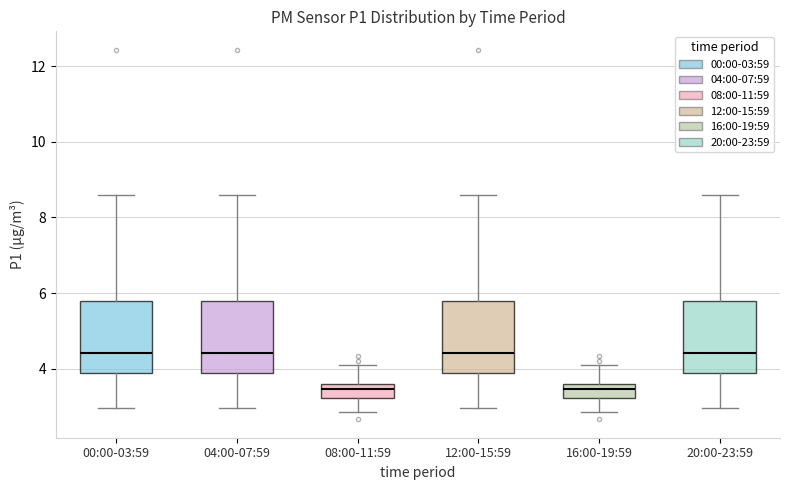

Reading left to right, read every box against the y-axis: the position of its median line, the range the box covers, and the ends of its whiskers. The values are not printed on the chart, so give them approximately, as read against the axis.

00:00-03:59: median 4.4, box 3.8 to 5.8, whiskers 3.0 to 8.6
04:00-07:59: median 4.4, box 3.8 to 5.8, whiskers 3.0 to 8.6
08:00-11:59: median 3.4, box 3.2 to 3.6, whiskers 2.8 to 4.2
12:00-15:59: median 4.4, box 3.8 to 5.8, whiskers 3.0 to 8.6
16:00-19:59: median 3.4, box 3.2 to 3.6, whiskers 2.8 to 4.2
20:00-23:59: median 4.4, box 3.8 to 5.8, whiskers 3.0 to 8.6